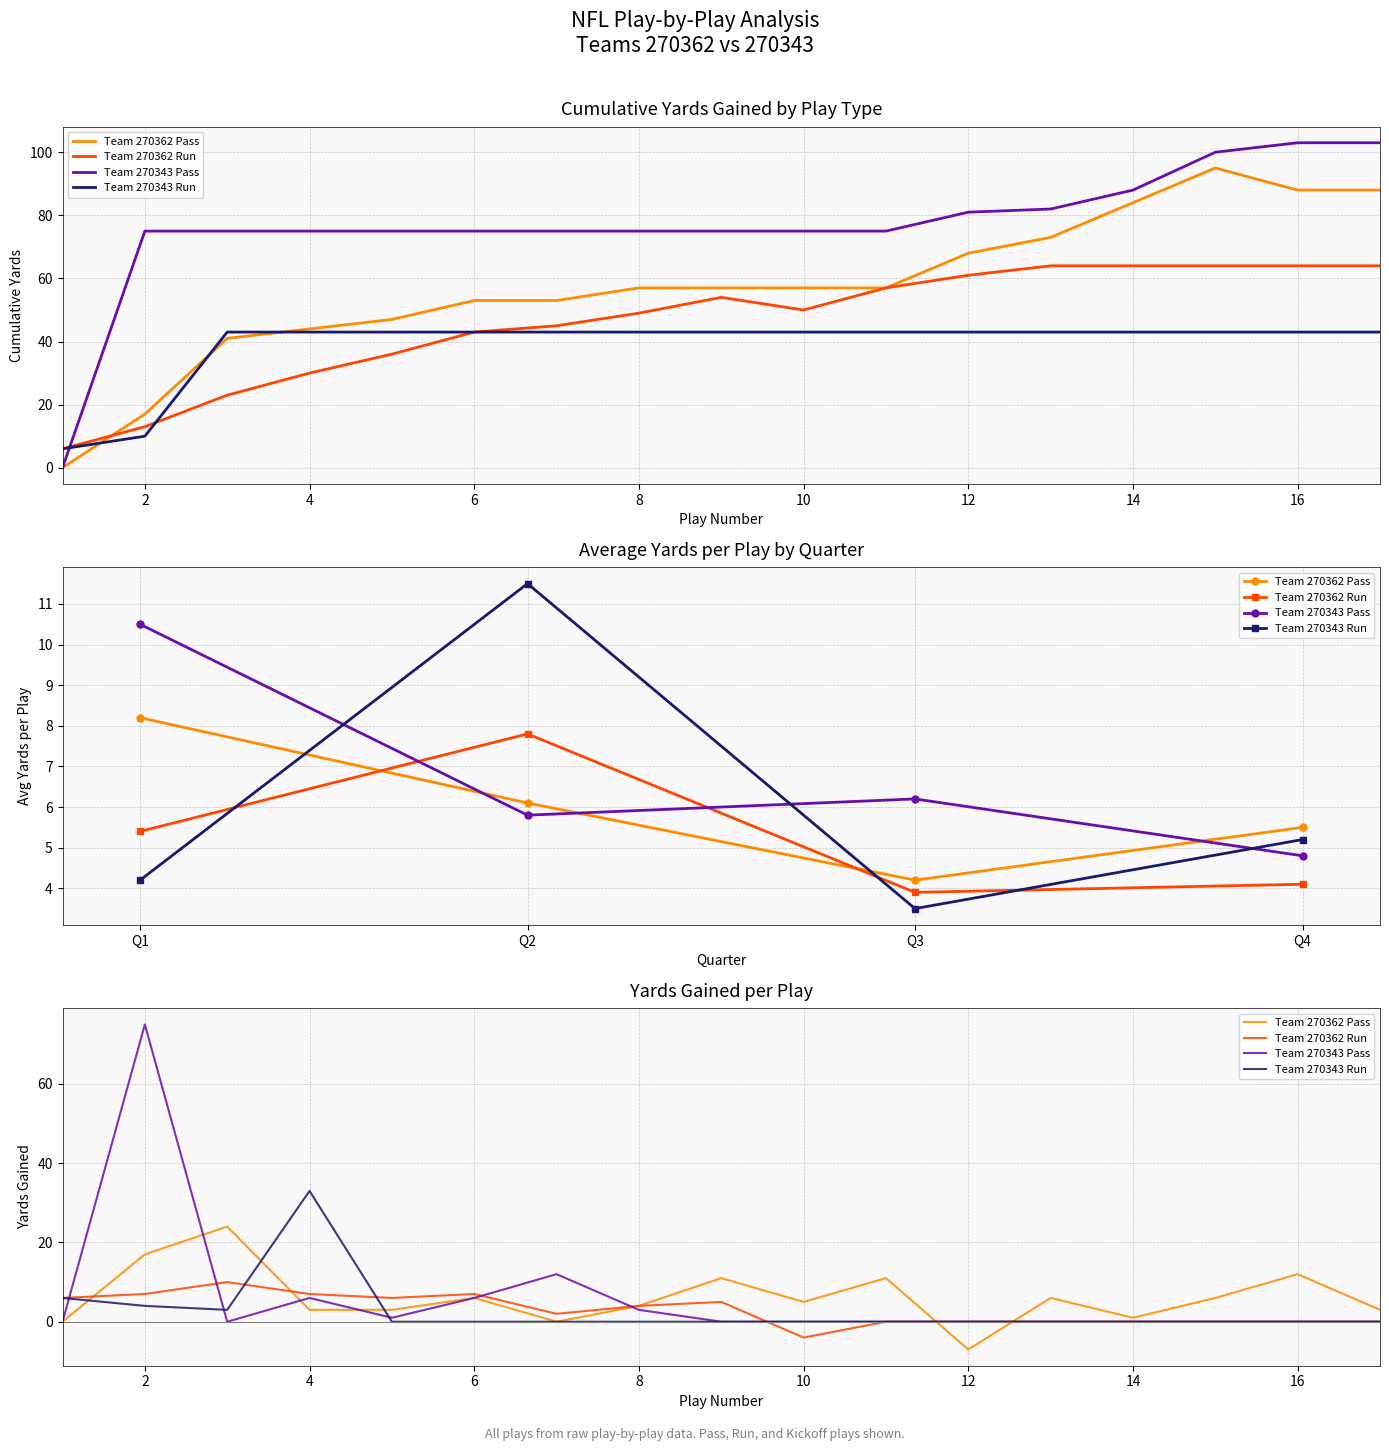

List the series in order of their peak value, lowest first.

Team 270362 Run, Team 270362 Pass, Team 270343 Run, Team 270343 Pass